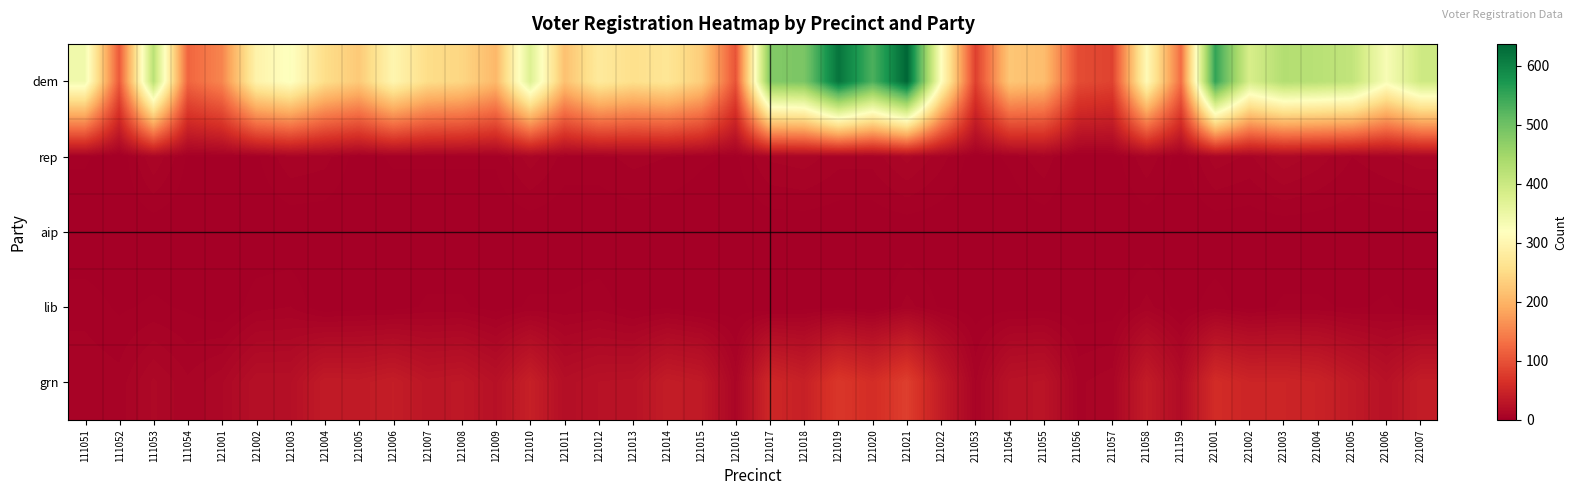

Which series has the largest total across all categories?

dem